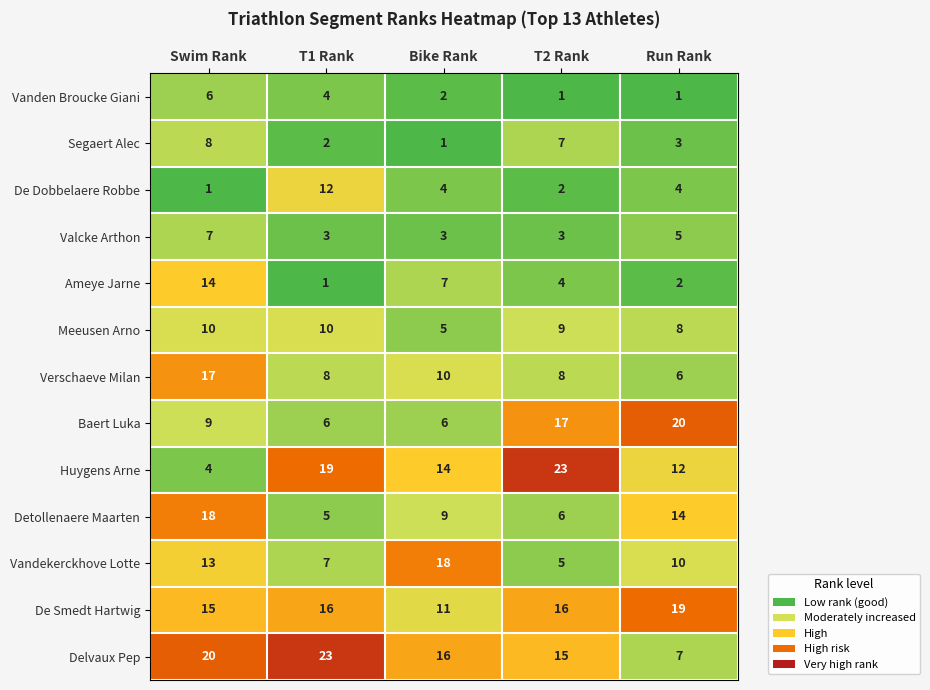

At which category is the sum across all series the highest?

Swim Rank